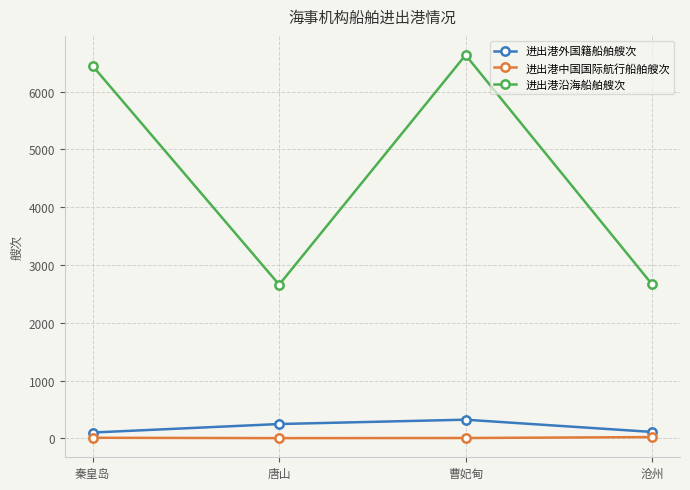

List the series in order of their peak value, lowest first.

进出港中国国际航行船舶艘次, 进出港外国籍船舶艘次, 进出港沿海船舶艘次